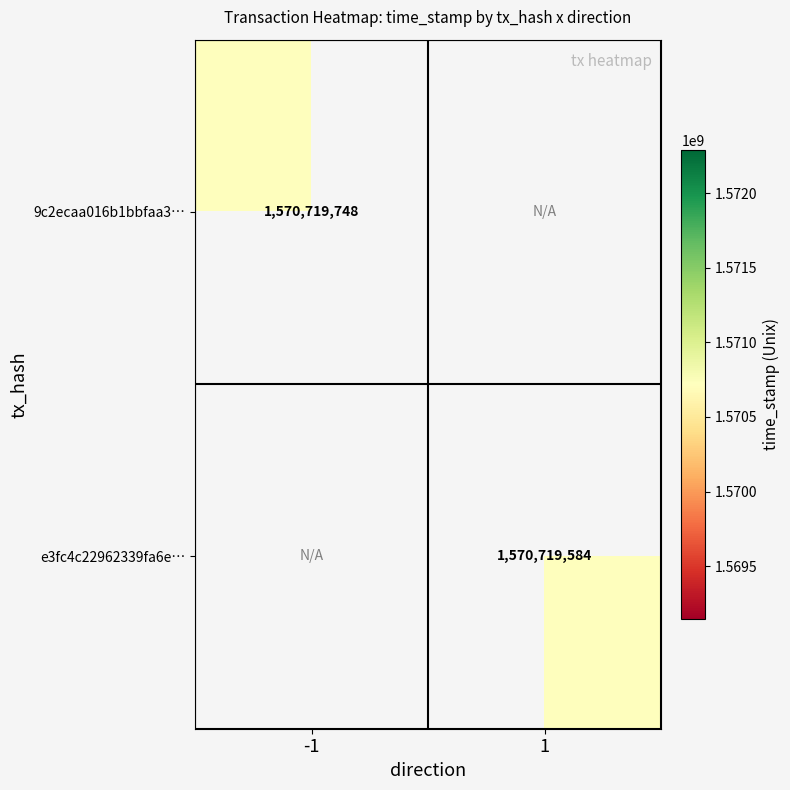

What is the sum of the e3fc4c22962339fa6e4e9ecd3bd375ef3d04652 values at -1 and 1?

1570719584